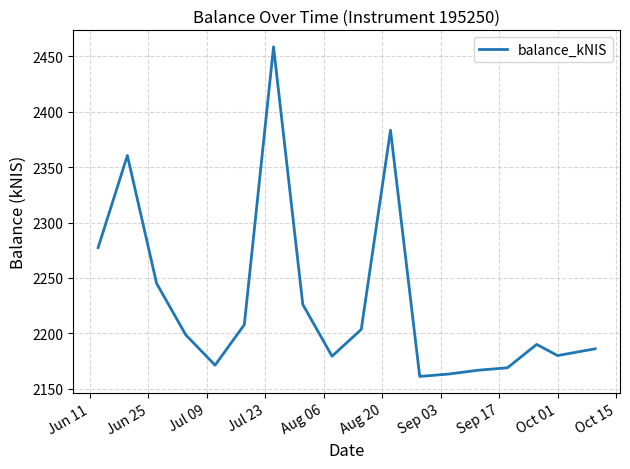

What is the difference between the maximum and minimum values?

297.7